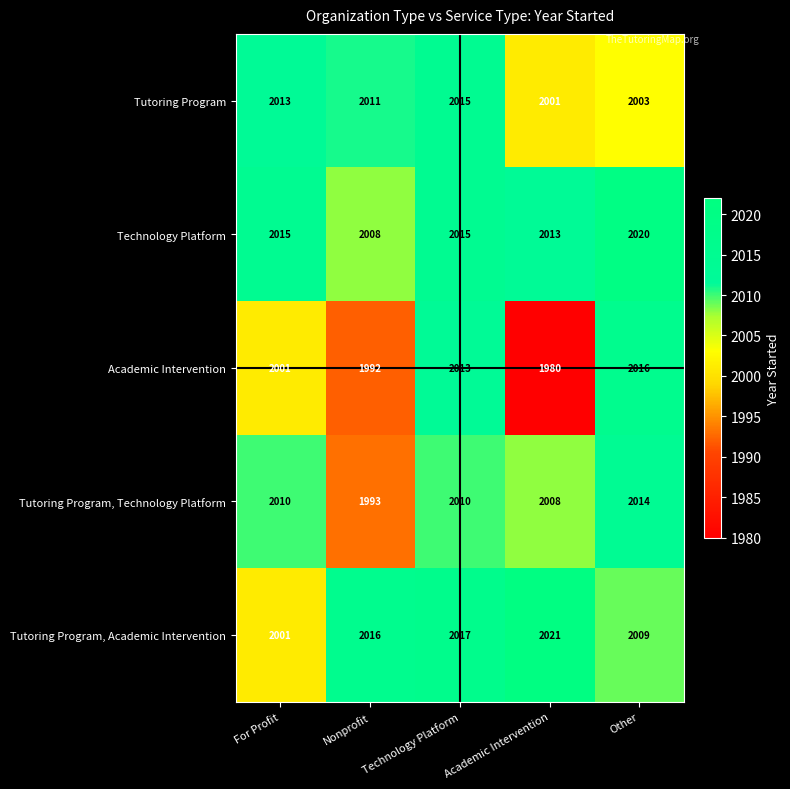

Count the Technology Platform values in the range 2013 to 2015.

3